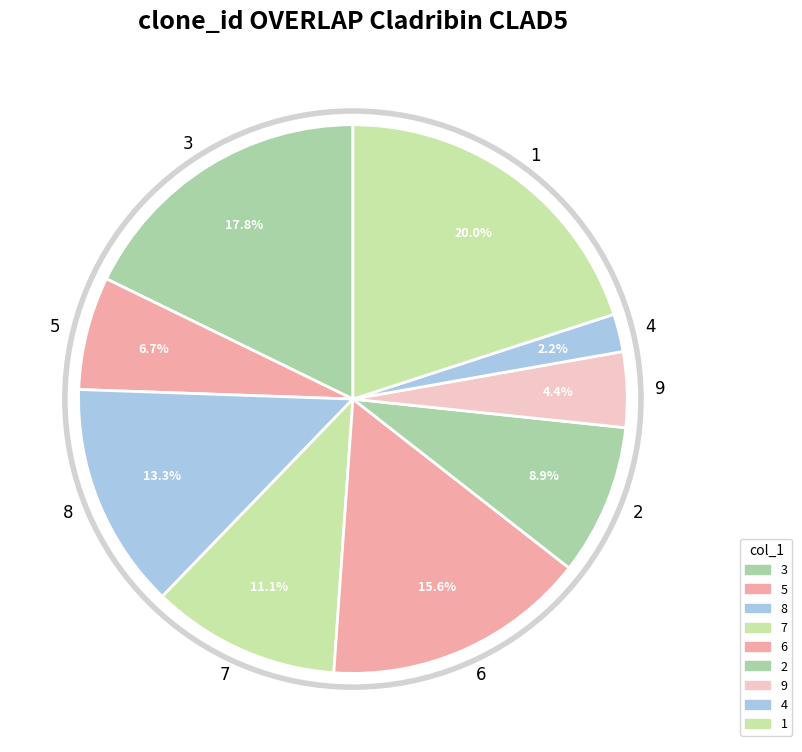

To the nearest percent, what is the average slice percentage?

11%